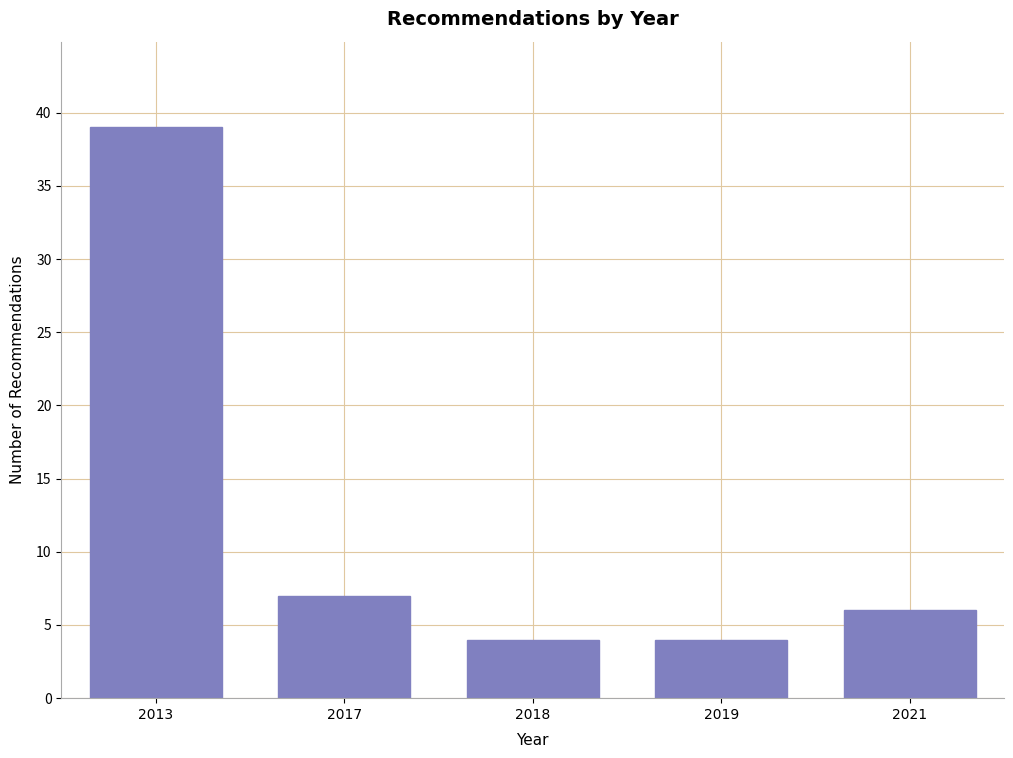

Reading left to right, what are all the values shown in this chart?

2013=39	2017=7	2018=4	2019=4	2021=6